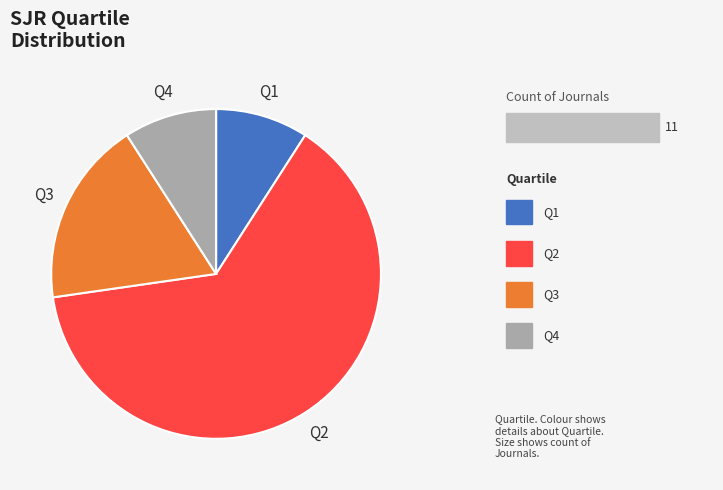

Does any single category account for the majority?

Yes